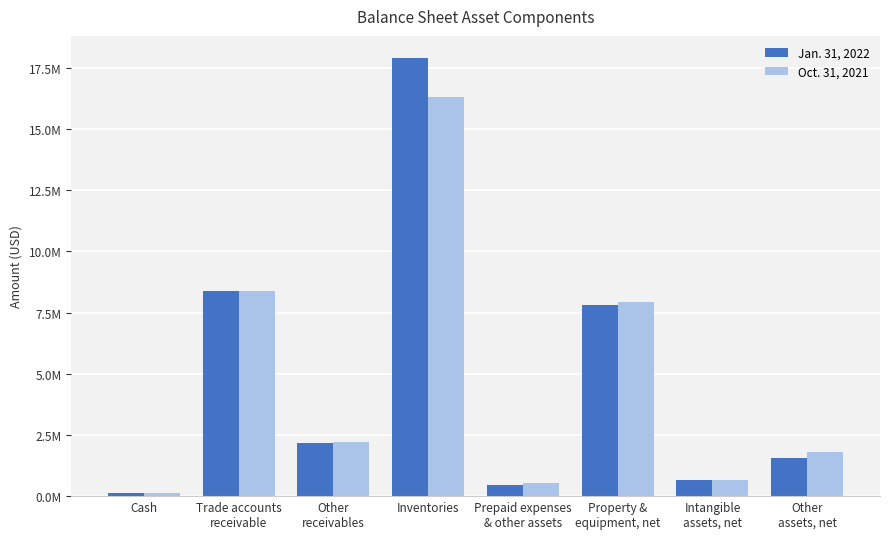

Reading left to right, extract all data points from this chart.

Jan. 31, 2022: 138004	8392225	2183748	17906903	471902	7790237	642771	1577210
Oct. 31, 2021: 132249	8376000	2204456	16303808	549350	7912851	646860	1790956